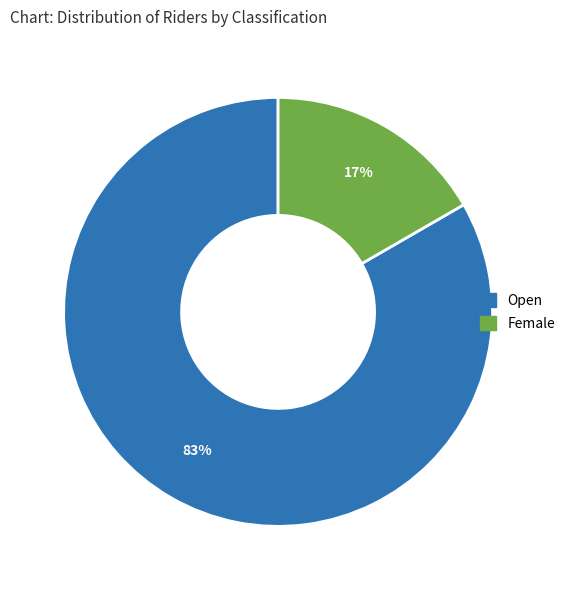

Between Female and Open, which is larger?

Open